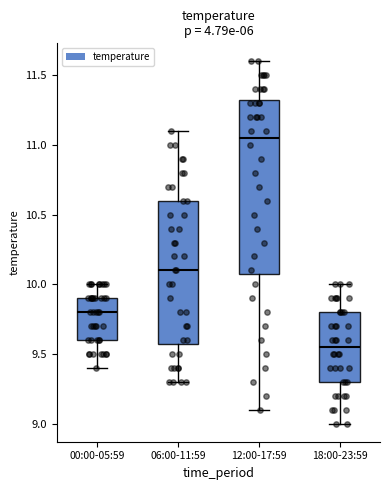

Which box has the highest median line?

12:00-17:59